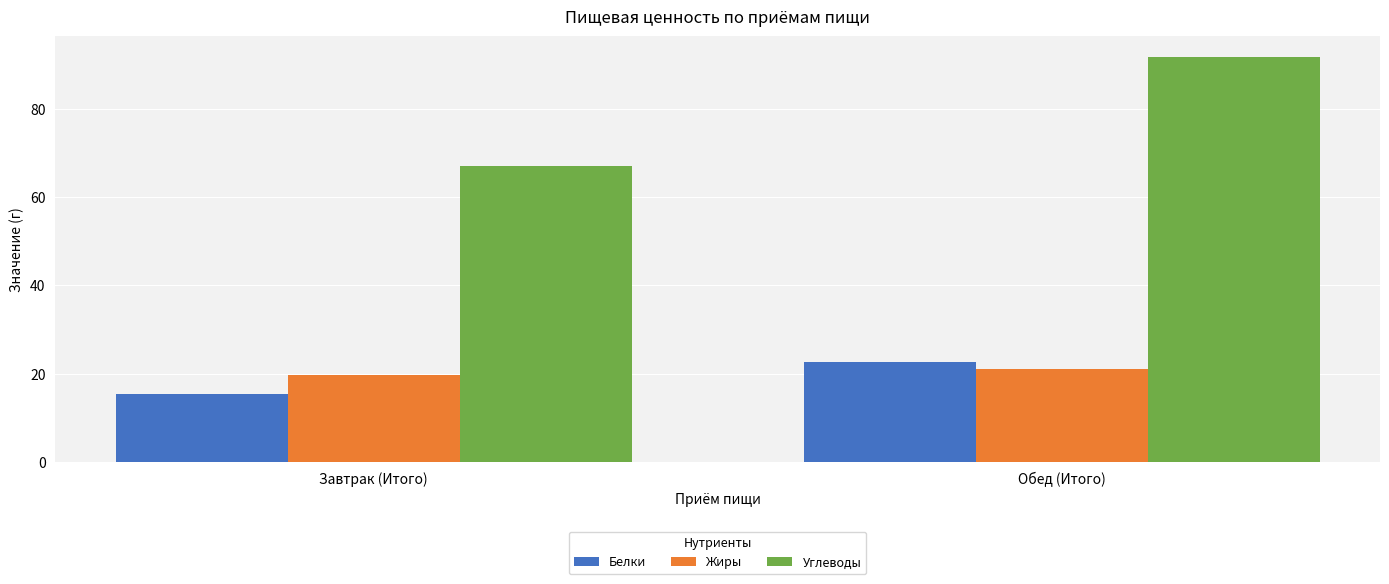

Which category has the lowest value across all series?

Завтрак (Итого)